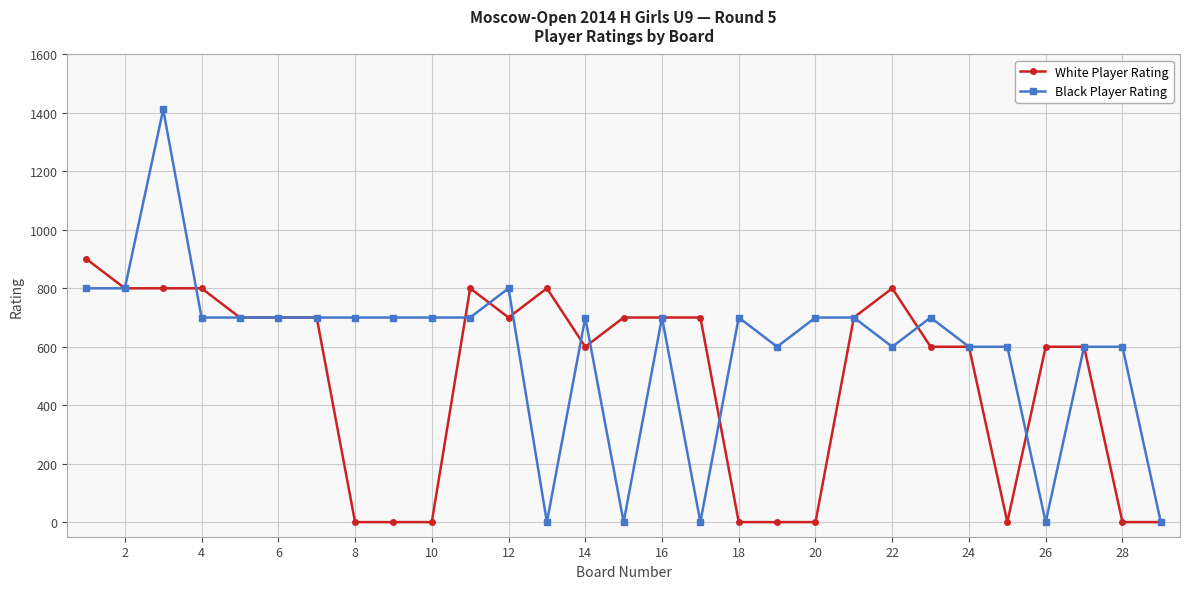

How many values in the White Player Rating series are below 700?

14